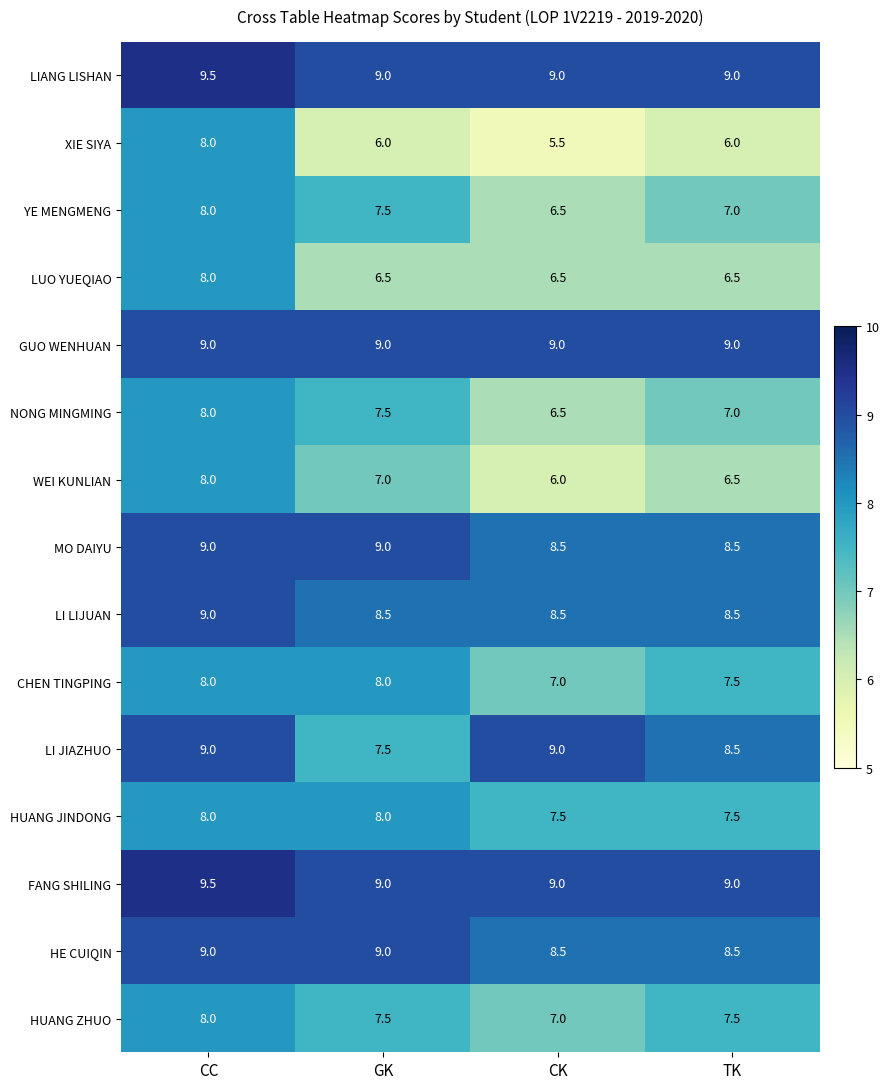

What is the total value across all series at CC?

128.0